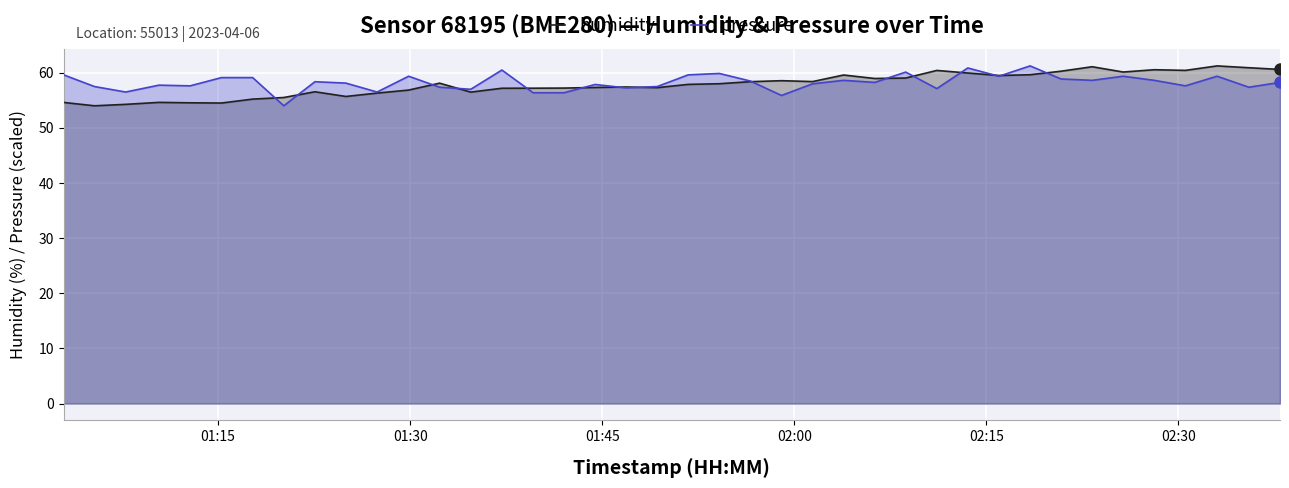

What are all the series names shown in the legend?

humidity, pressure